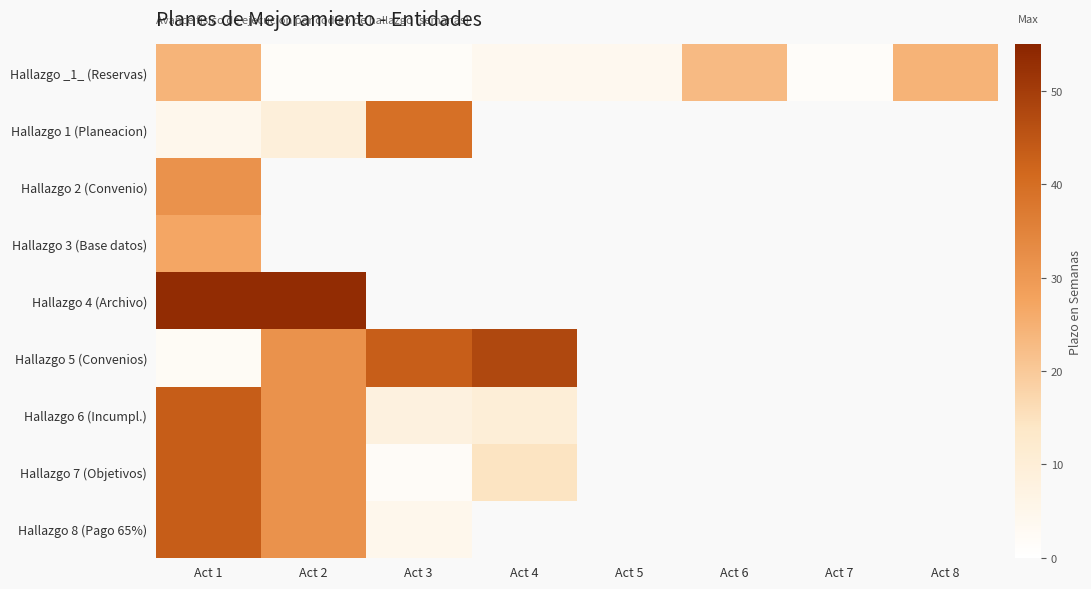

Between 2 and 6, which is larger?

2